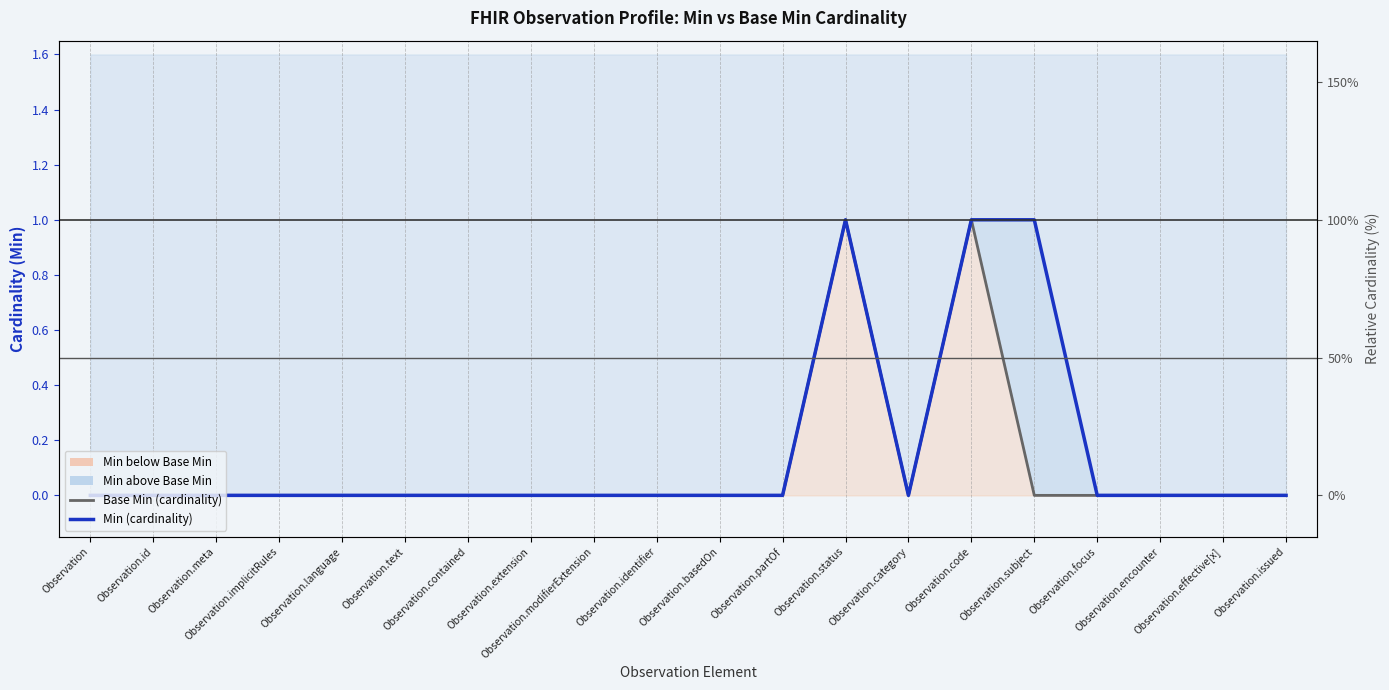

True or false: Base Min has more than 0 points higher than both neighbors.

True